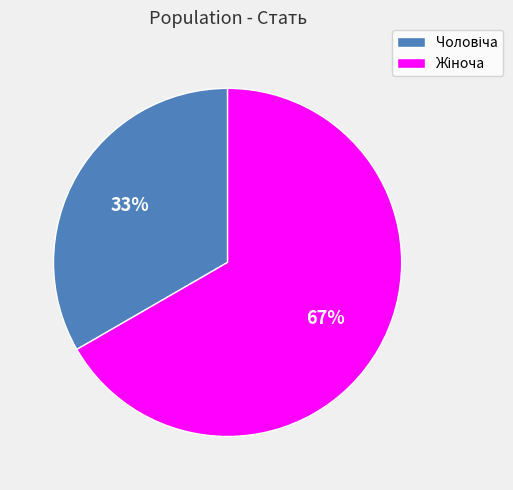

Is there any slice that represents more than half of the pie?

Yes